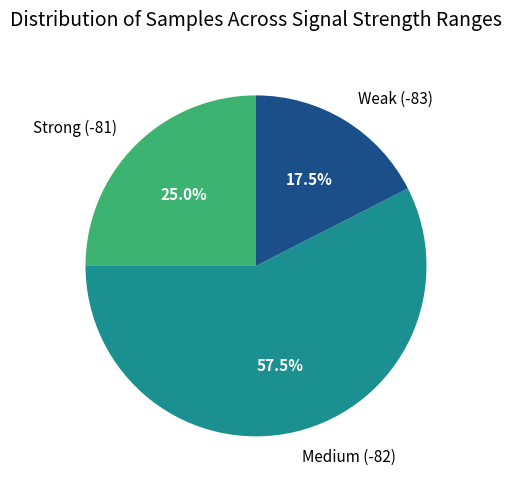

Does Strong (-81) represent more than half of the total?

No